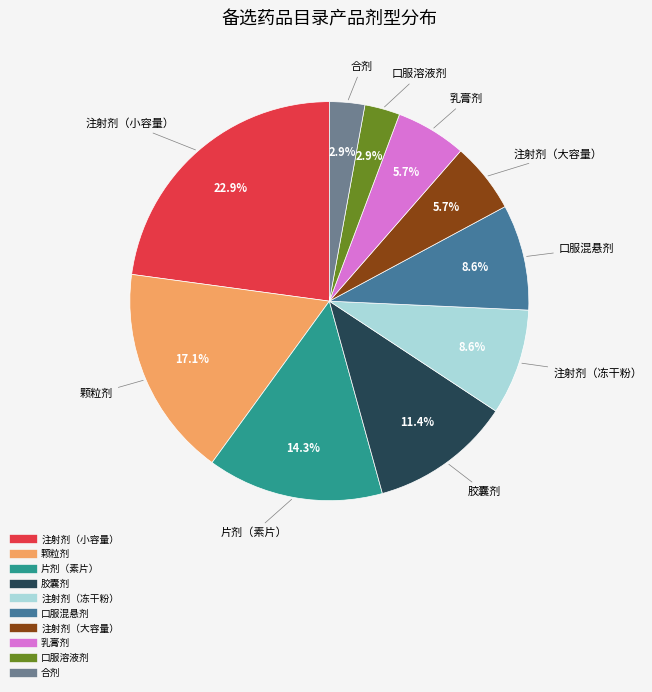

How many segments does this pie chart have?

10